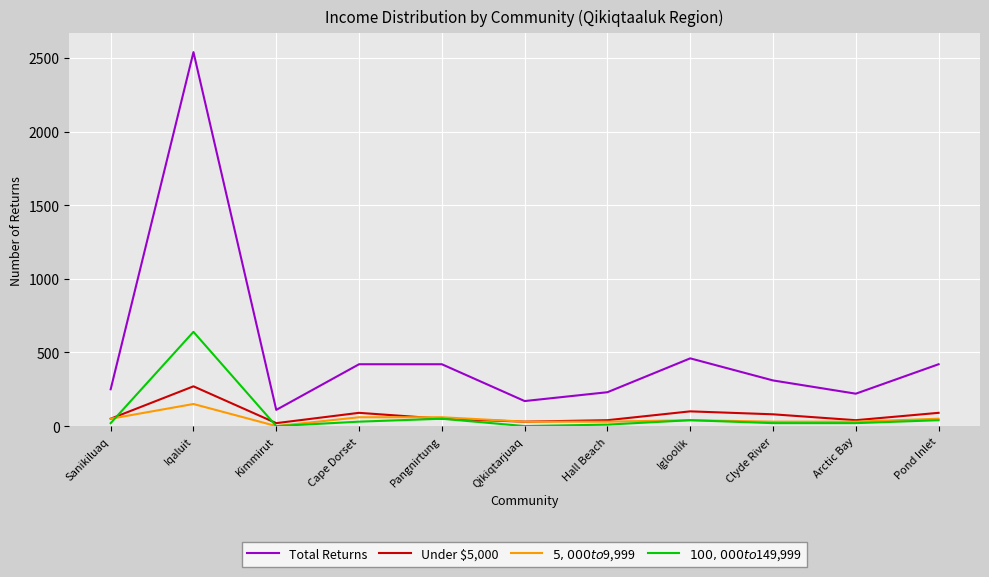

What is the spread (max minus min) of values at Pangnirtung?

370